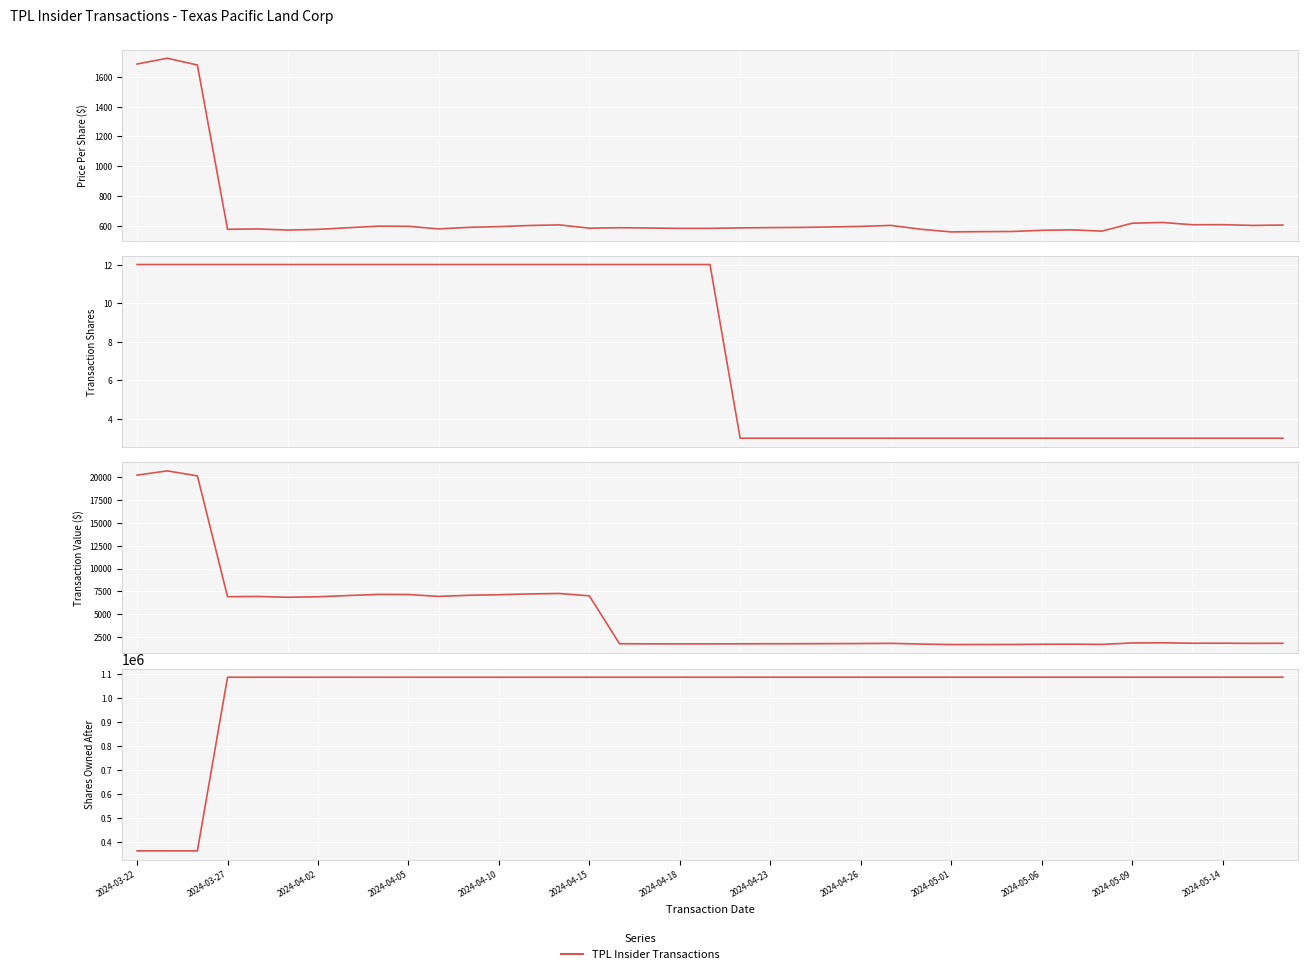

True or false: transactionShares has more than 2 points higher than both neighbors.

False